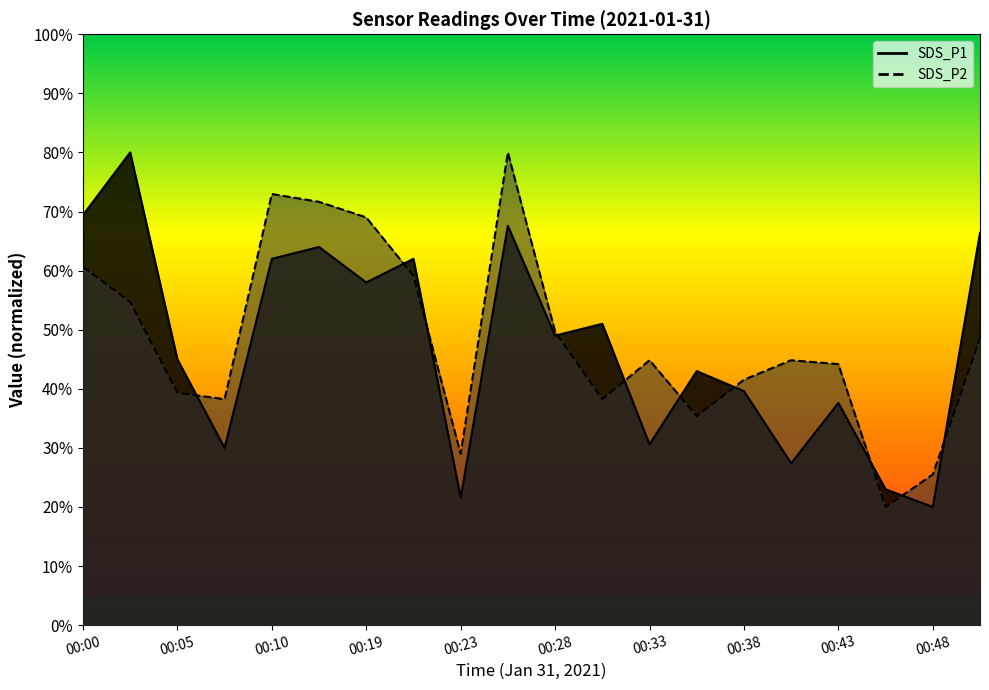

What is the difference between the SDS_P1 values at 00:19 and 00:05?

13.0